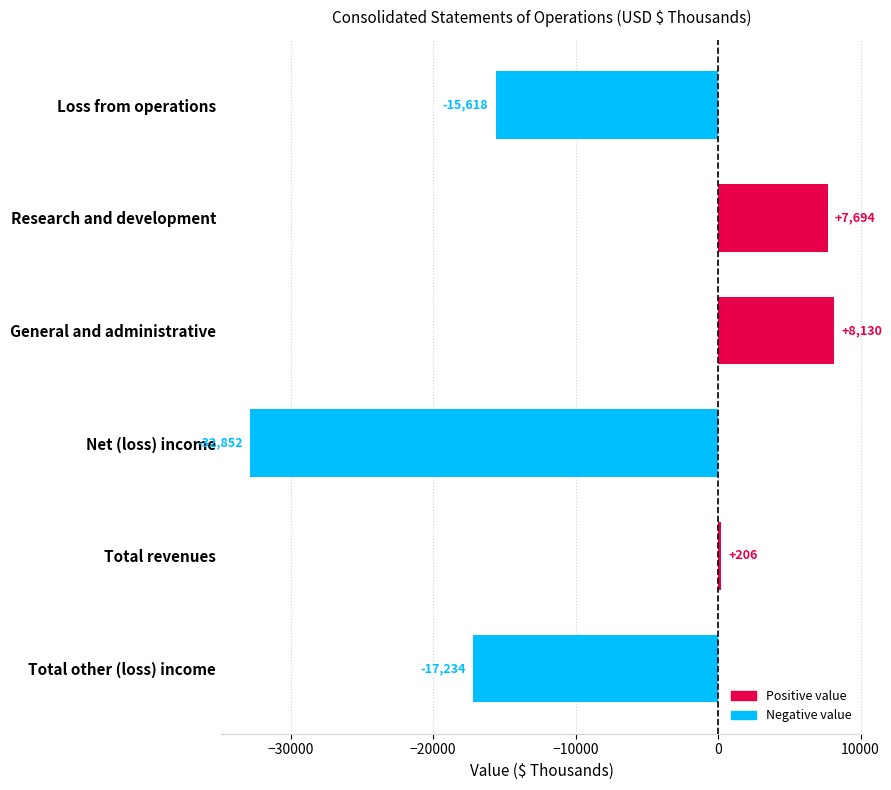

Reading top to bottom, what are all the values shown in this chart?

-15618	7694	8130	-32852	206	-17234